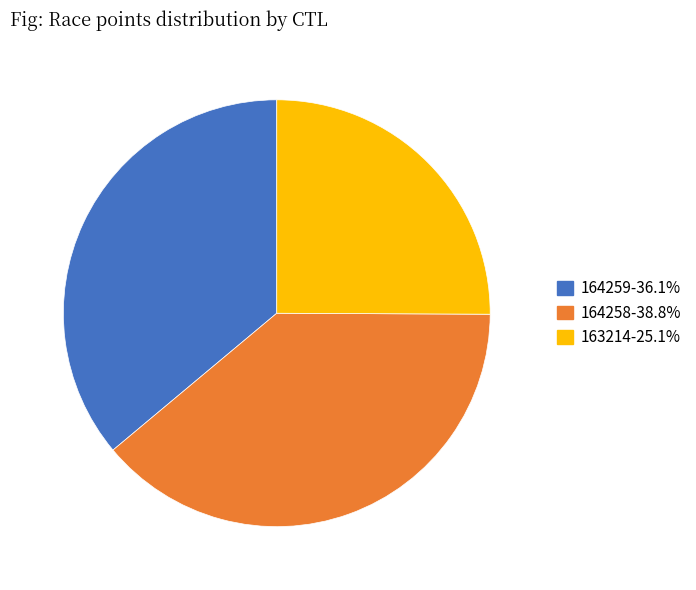

Which has a higher value, 163214 or 164259?

164259